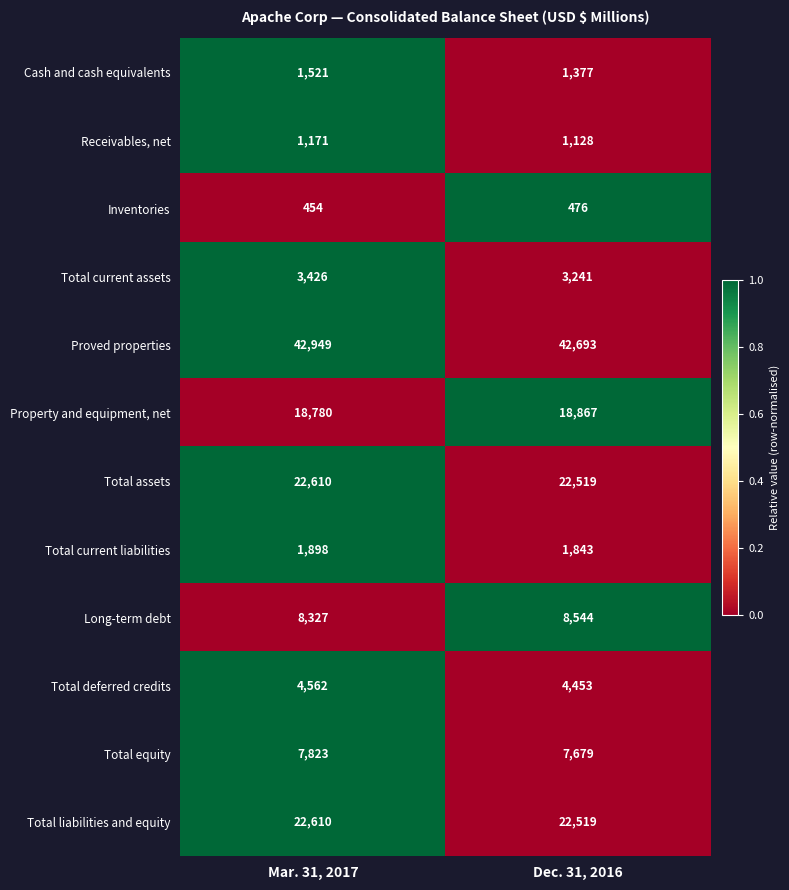

Is it true that Long-term debt equals 8327 at Mar. 31, 2017?

True